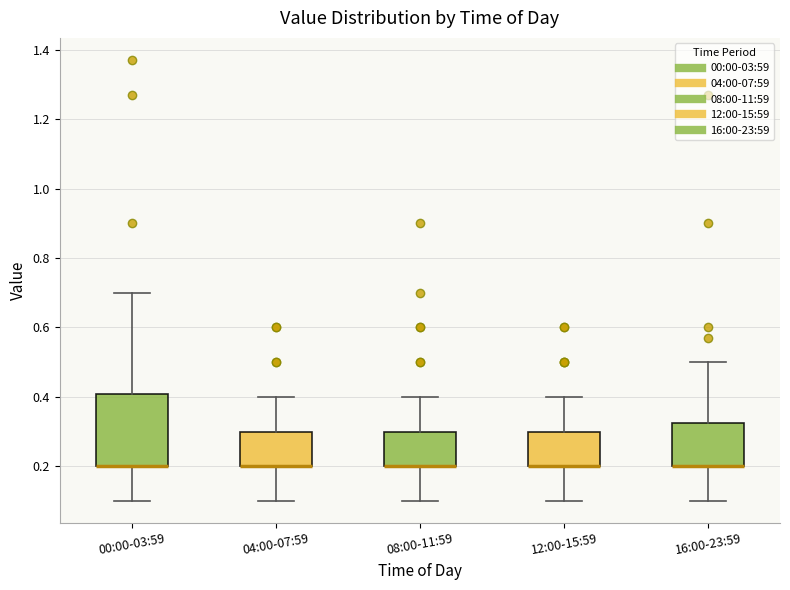

Reading left to right, read every box against the y-axis: the position of its median line, the range the box covers, and the ends of its whiskers. The values are not printed on the chart, so give them approximately, as read against the axis.

00:00-03:59: median 0.20 (drawn on the box's lower edge), box 0.20 to 0.40, whiskers 0.10 to 0.70
04:00-07:59: median 0.20 (drawn on the box's lower edge), box 0.20 to 0.30, whiskers 0.10 to 0.40
08:00-11:59: median 0.20 (drawn on the box's lower edge), box 0.20 to 0.30, whiskers 0.10 to 0.40
12:00-15:59: median 0.20 (drawn on the box's lower edge), box 0.20 to 0.30, whiskers 0.10 to 0.40
16:00-23:59: median 0.20 (drawn on the box's lower edge), box 0.20 to 0.32, whiskers 0.10 to 0.50